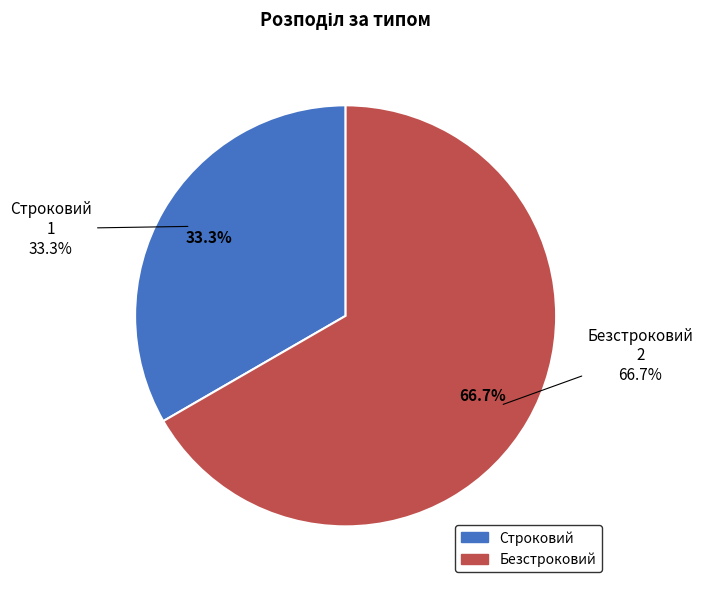

To the nearest percent, what percentage of the pie is Строковий?

33%